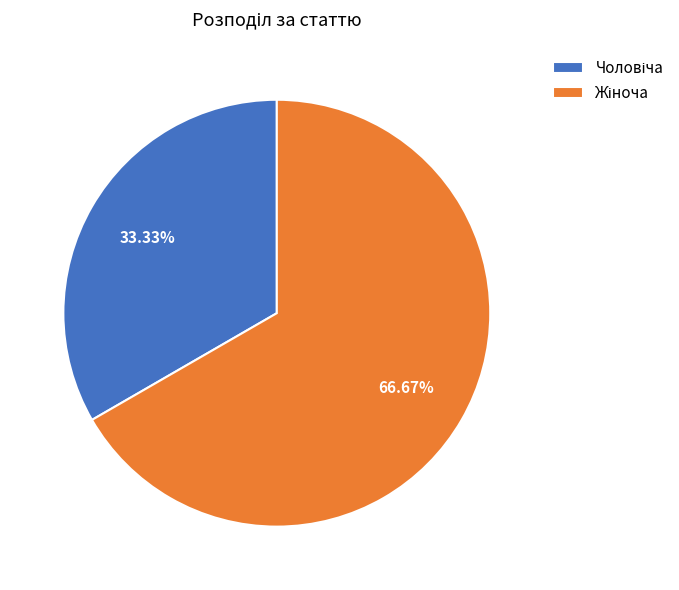

To the nearest percent, what is the combined percentage of Жіноча and Чоловіча?

100%